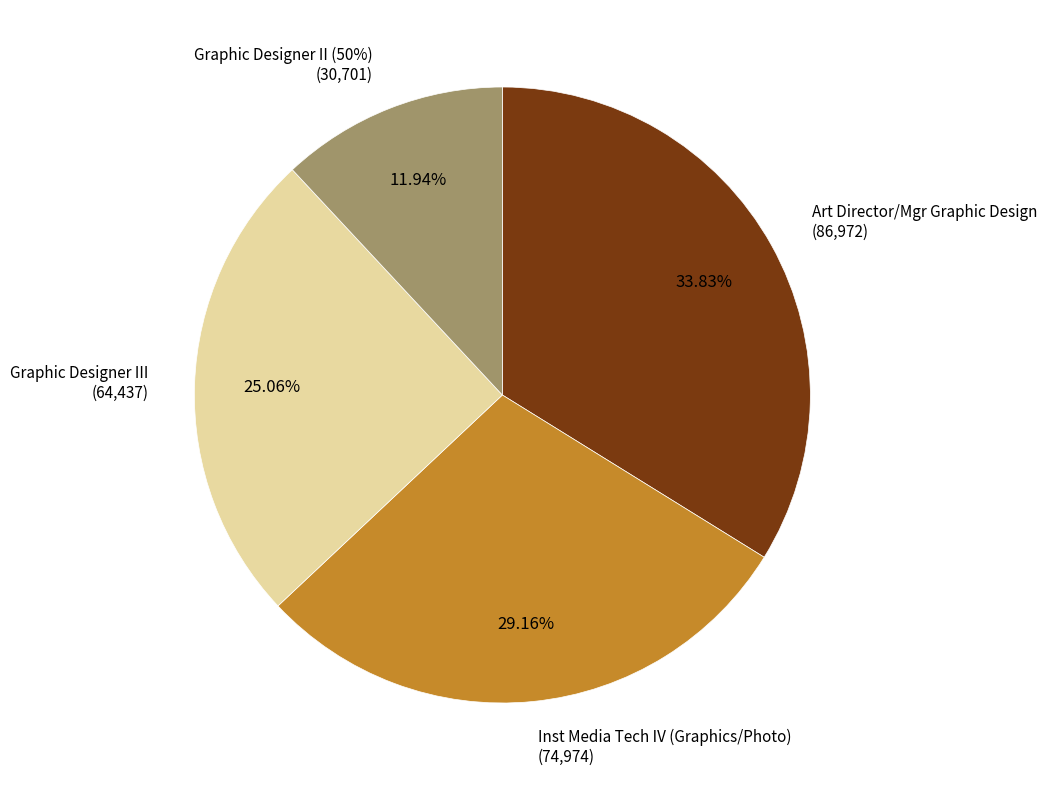

Approximately how many times larger is the value at Graphic Designer III compared to Graphic Designer II (50%)?

2.1